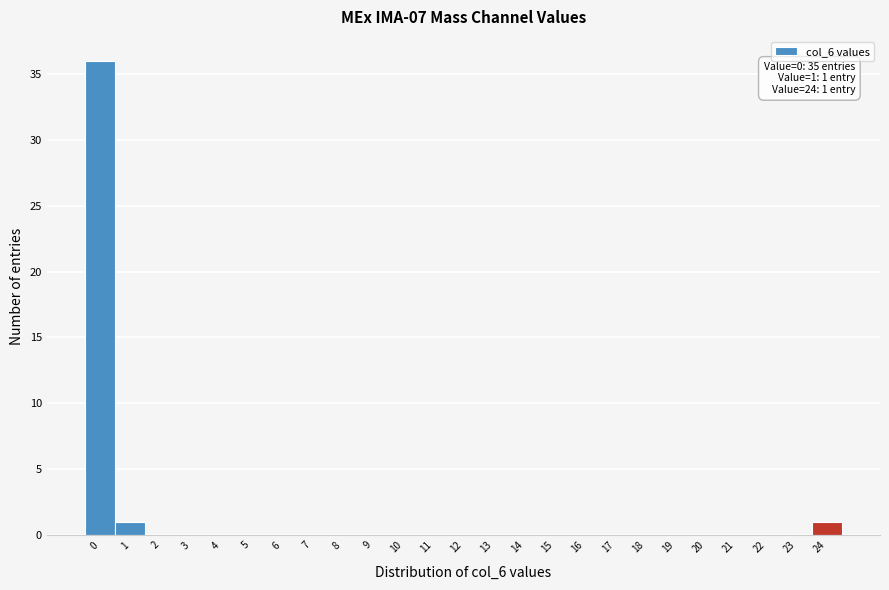

Reading right to left, what are all the values shown in this chart?

24=1	23=0	22=0	21=0	20=0	19=0	18=0	17=0	16=0	15=0	14=0	13=0	12=0	11=0	10=0	9=0	8=0	7=0	6=0	5=0	4=0	3=0	2=0	1=1	0=36